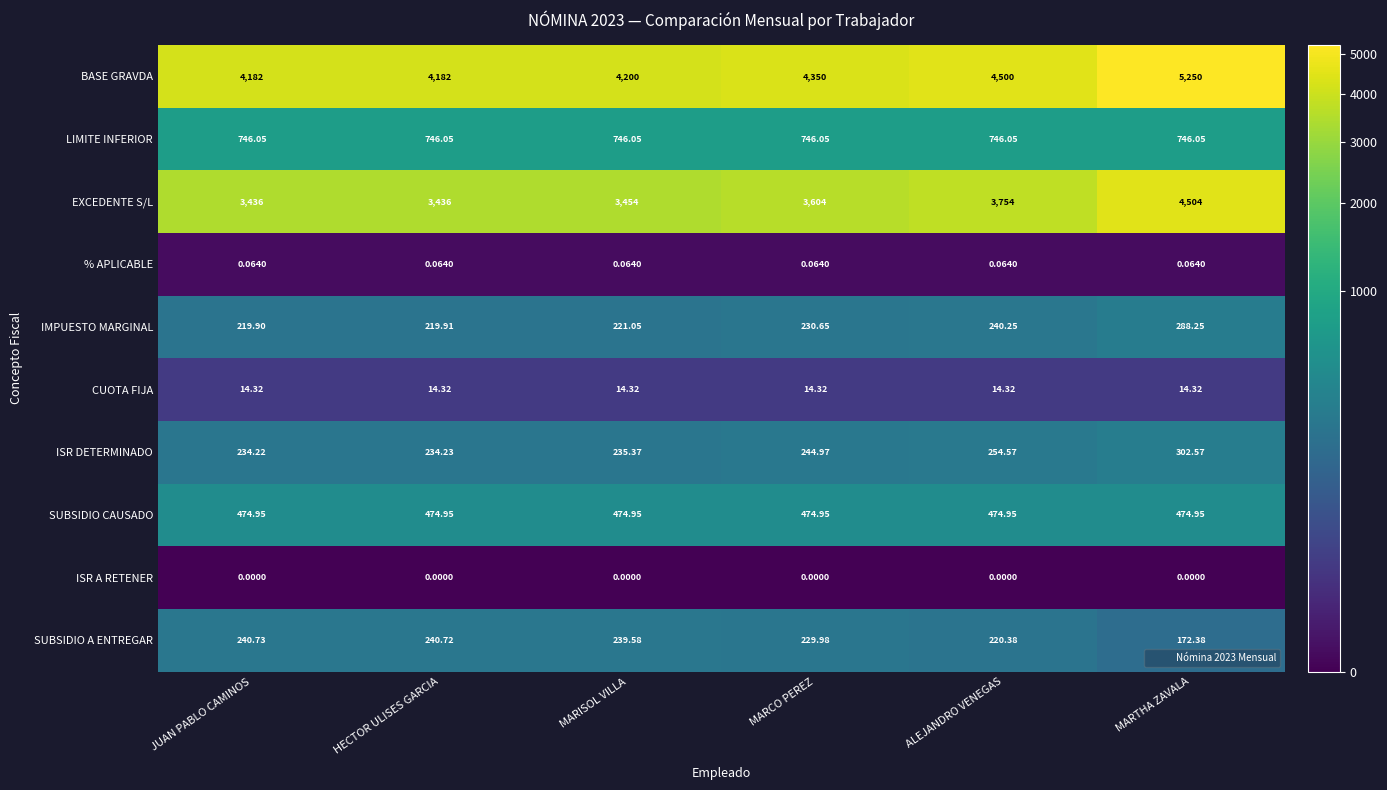

Where is ISR DETERMINADO nearest to the value 268?

ALEJANDRO VENEGAS